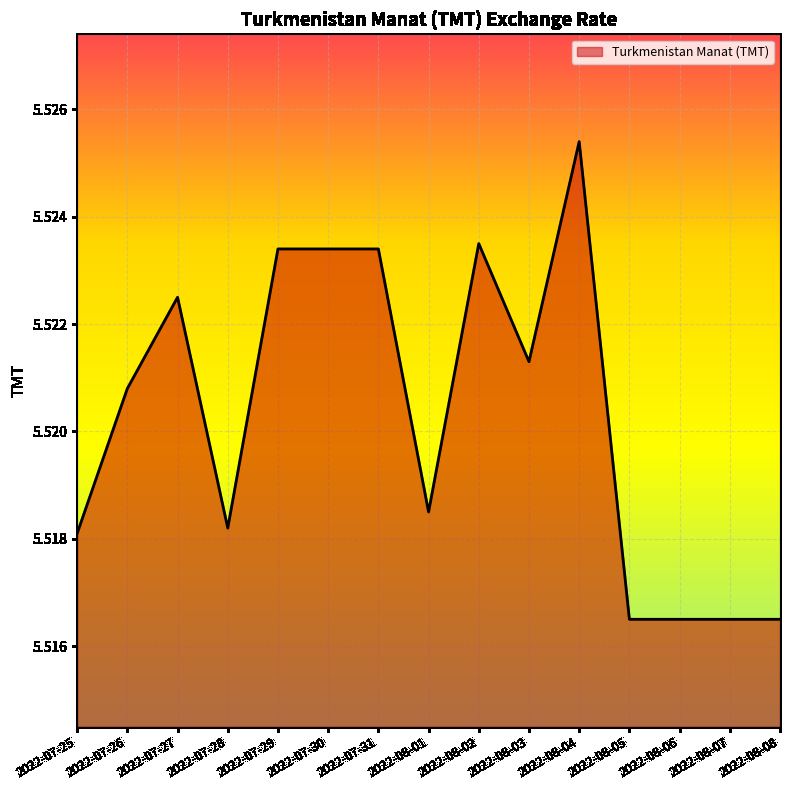

Which label corresponds to the largest value in the chart?

2022-08-04